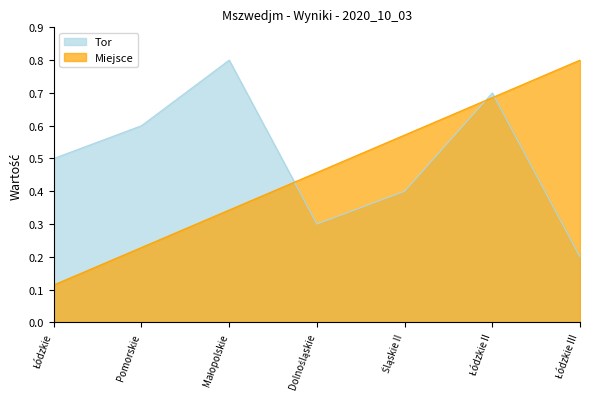

True or false: Tor has a value of 1.2 at Małopolskie.

False